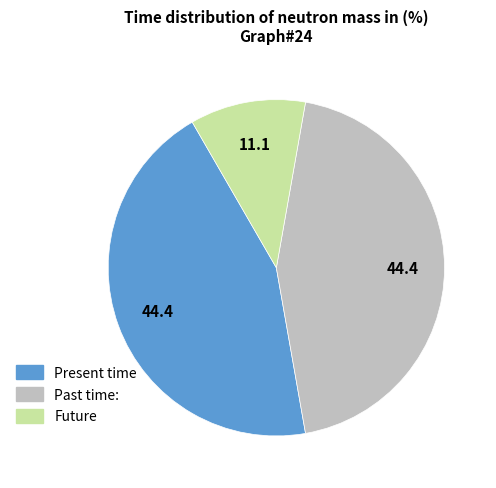

Is it true that Future is 11% of the pie?

True